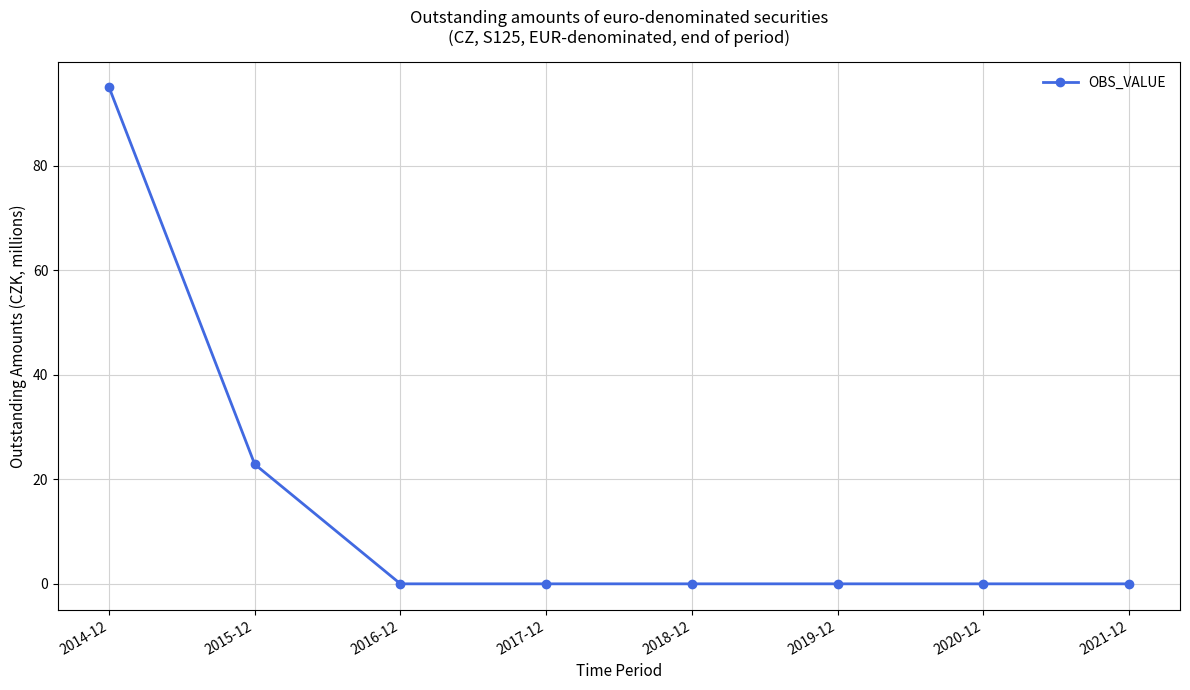

Is it true that the value at 2018-12 is 0.0?

True